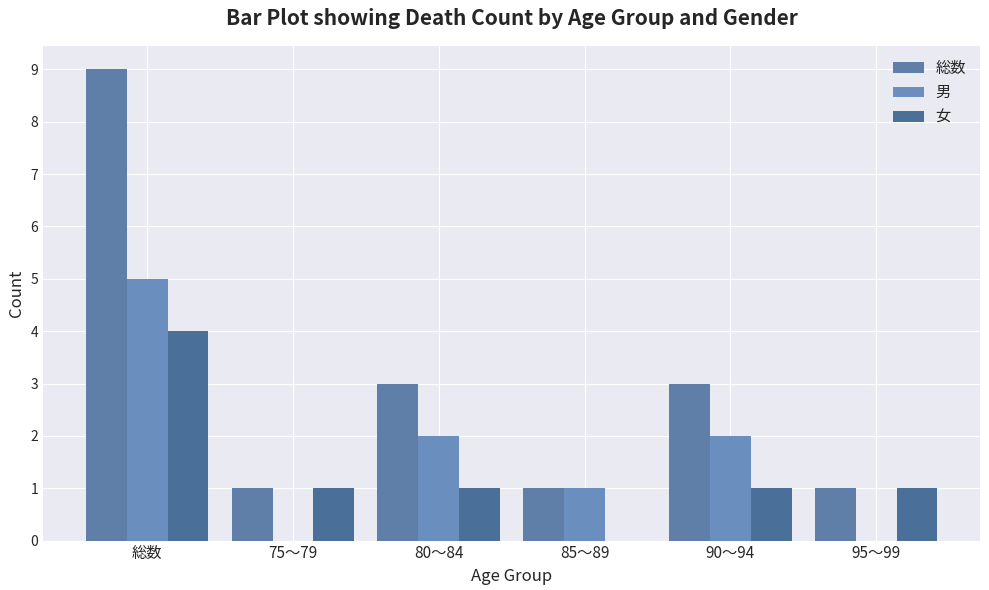

Between 総数 and 85～89, which series saw the biggest shift?

総数